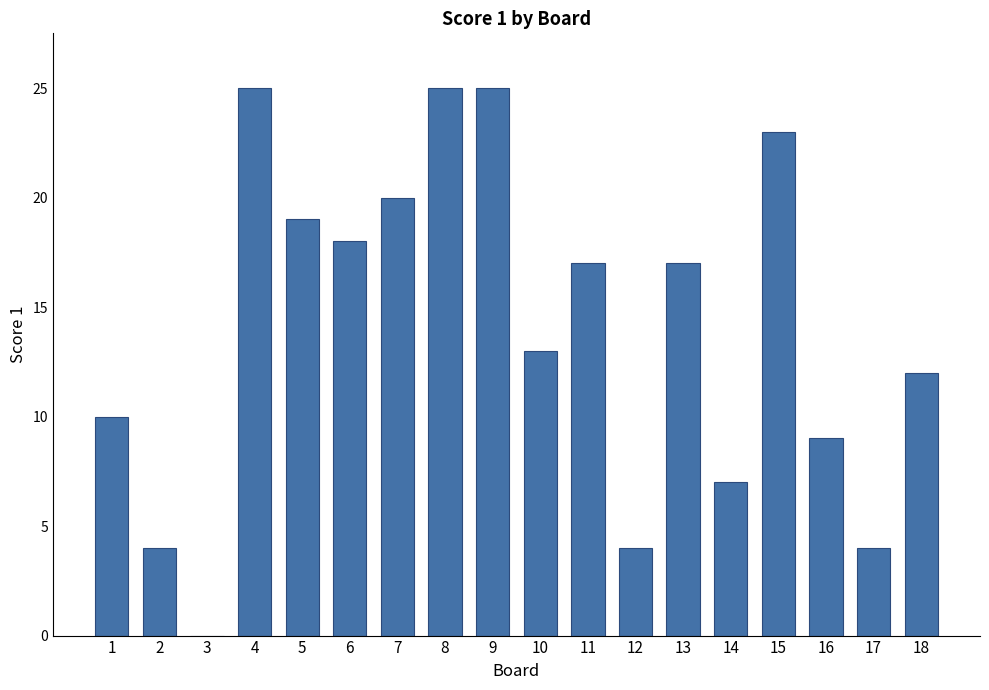

What is the sum of the values at 17 and 4?

29